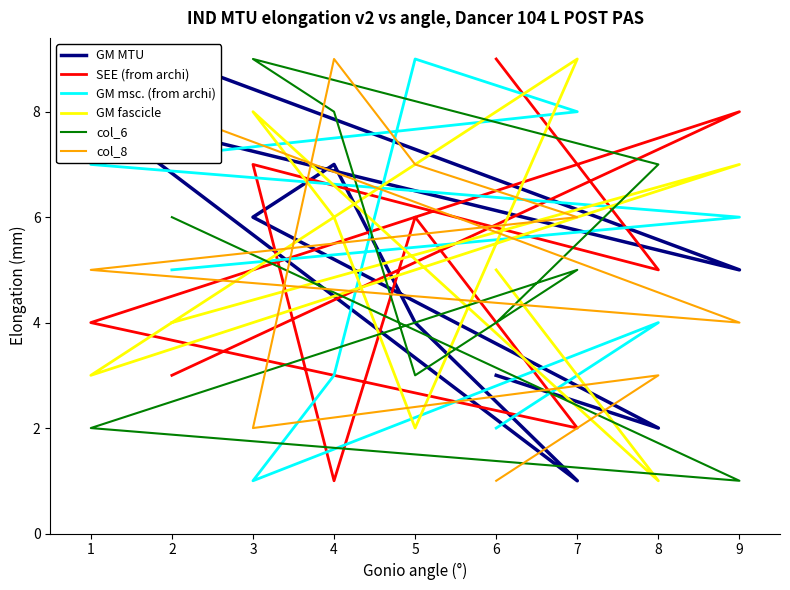

What is the difference between the maximum and minimum values in the GM msc. (from archi) series?

8